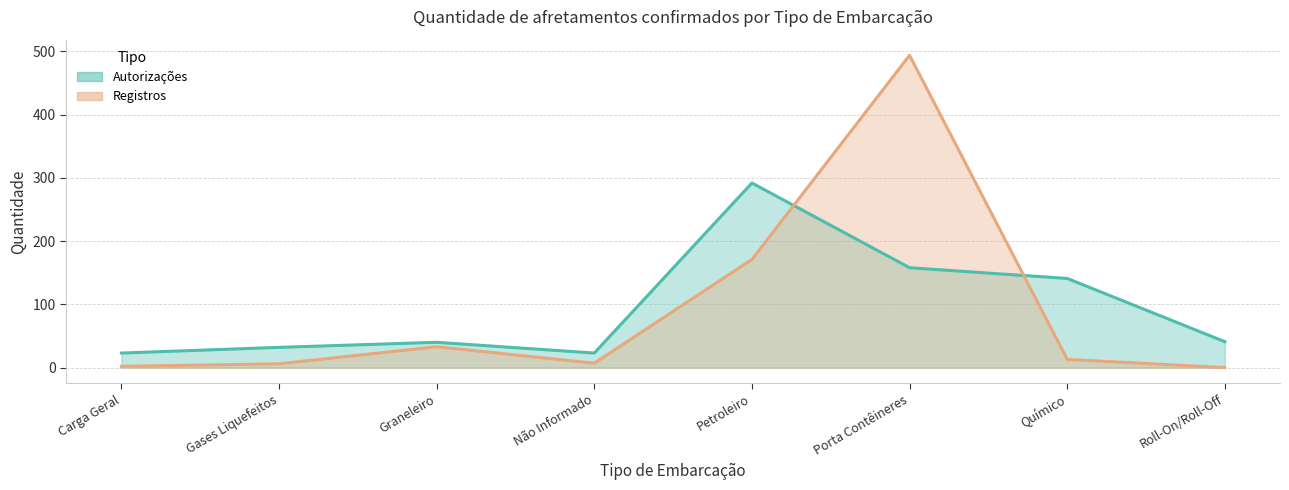

Rank the series at Não Informado from lowest to highest value.

Registros, Autorizações